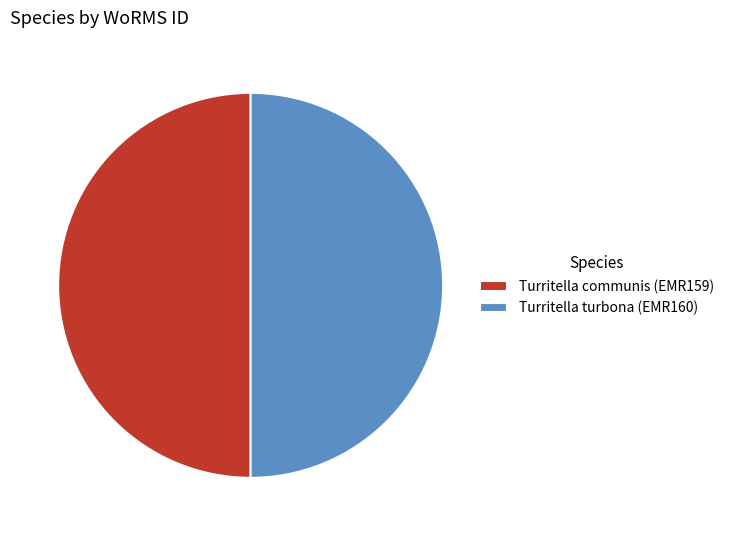

How many segments does this pie chart have?

2